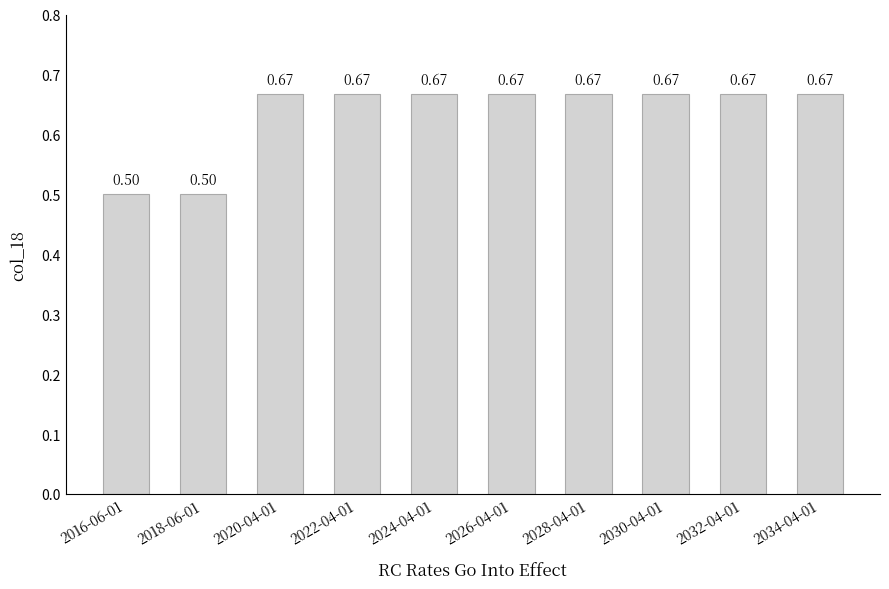

What is the average value?

0.6